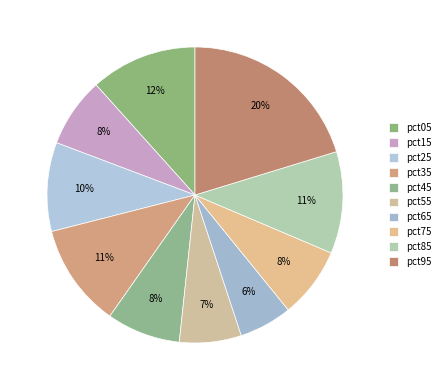

How many slices are in this pie chart?

10